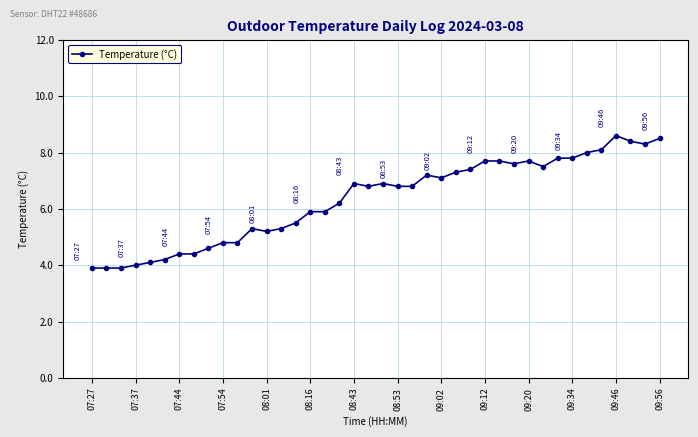

What is the difference between the maximum and minimum values?

4.7